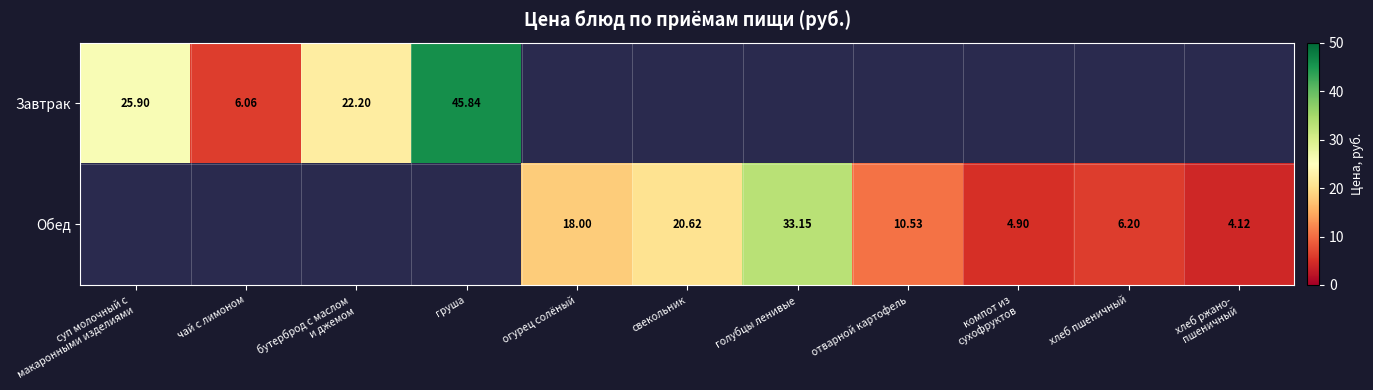

Which category has the lowest value in the Завтрак series?

чай с лимоном